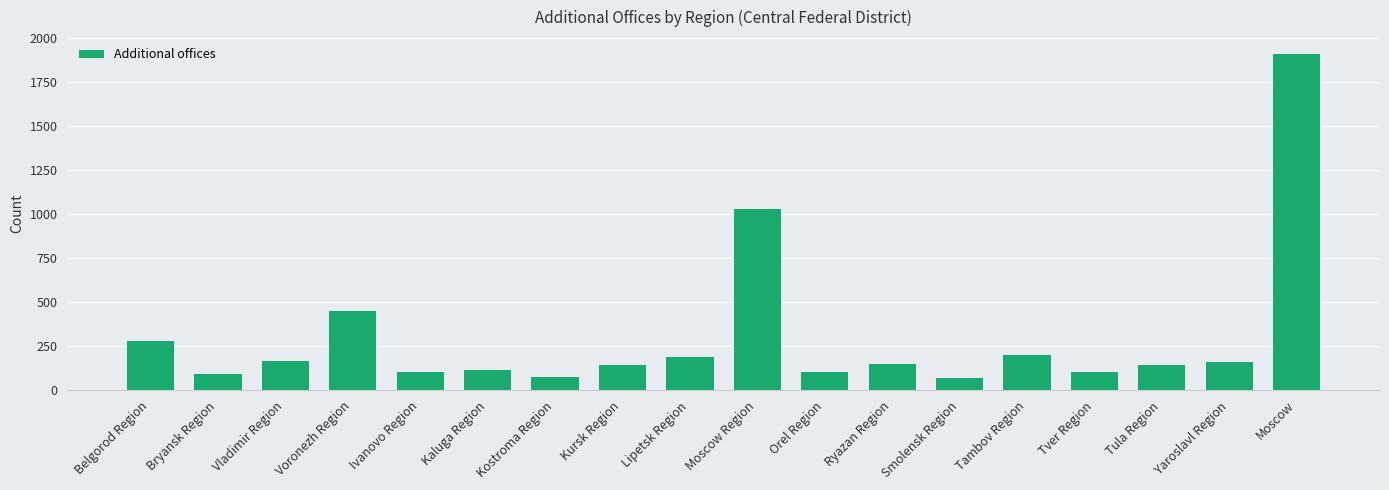

What is the change in value from Belgorod Region to Tver Region?

-174